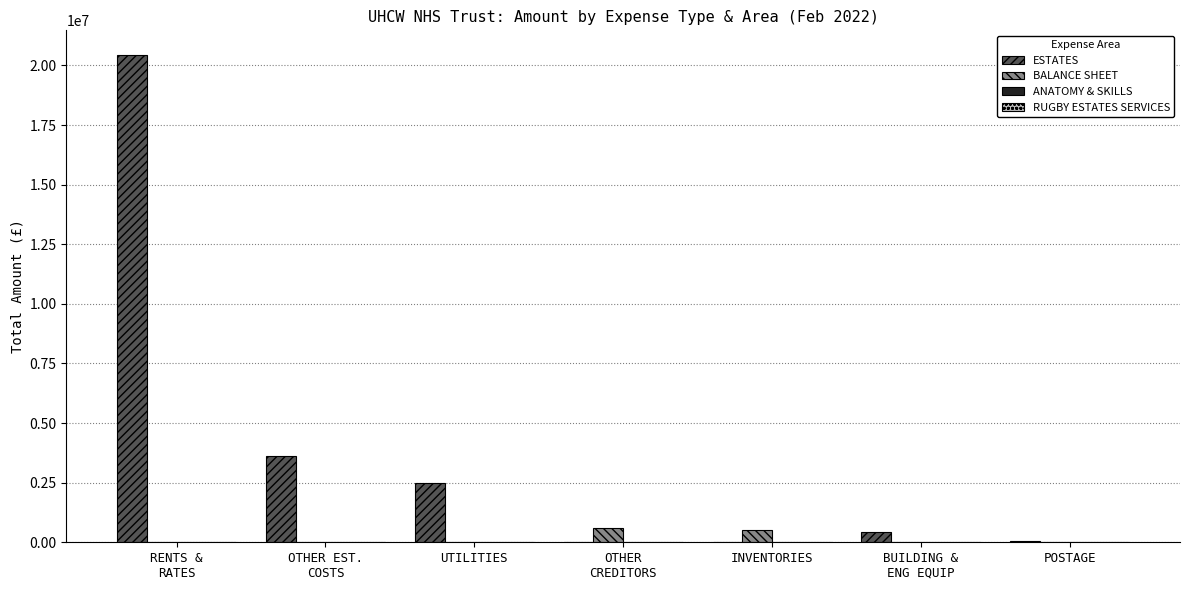

What is the maximum value shown in the chart?

20450100.4